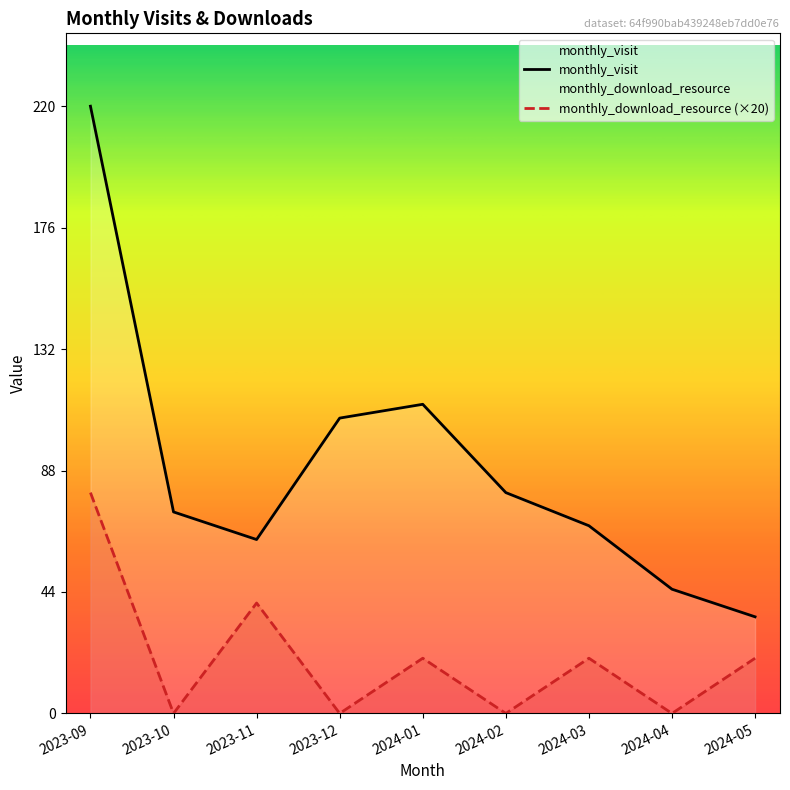

True or false: monthly_download_resource has a value of 24 at 2023-09.

False